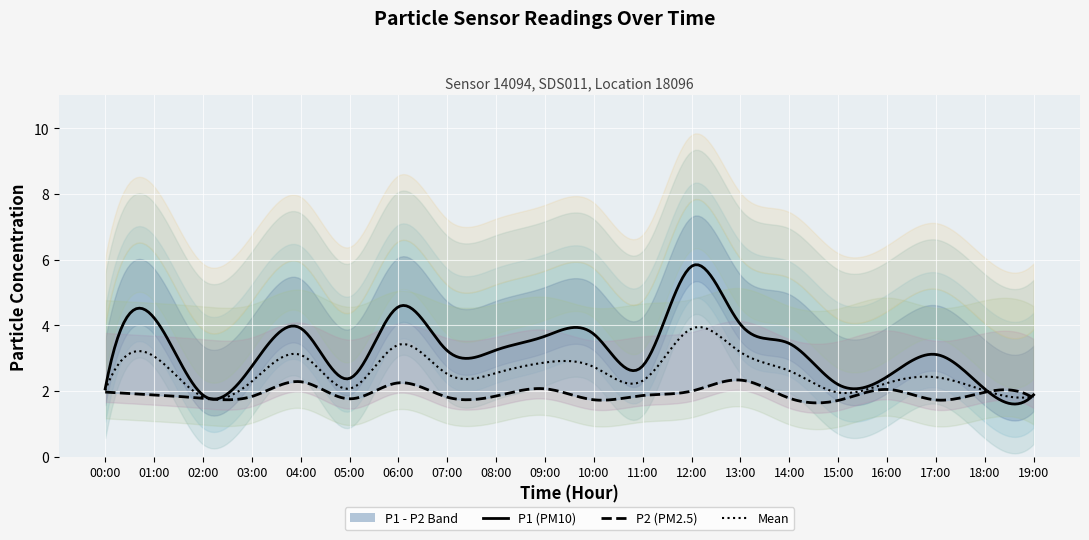

What is the value of the P2 point at the 5th from the left?

2.5